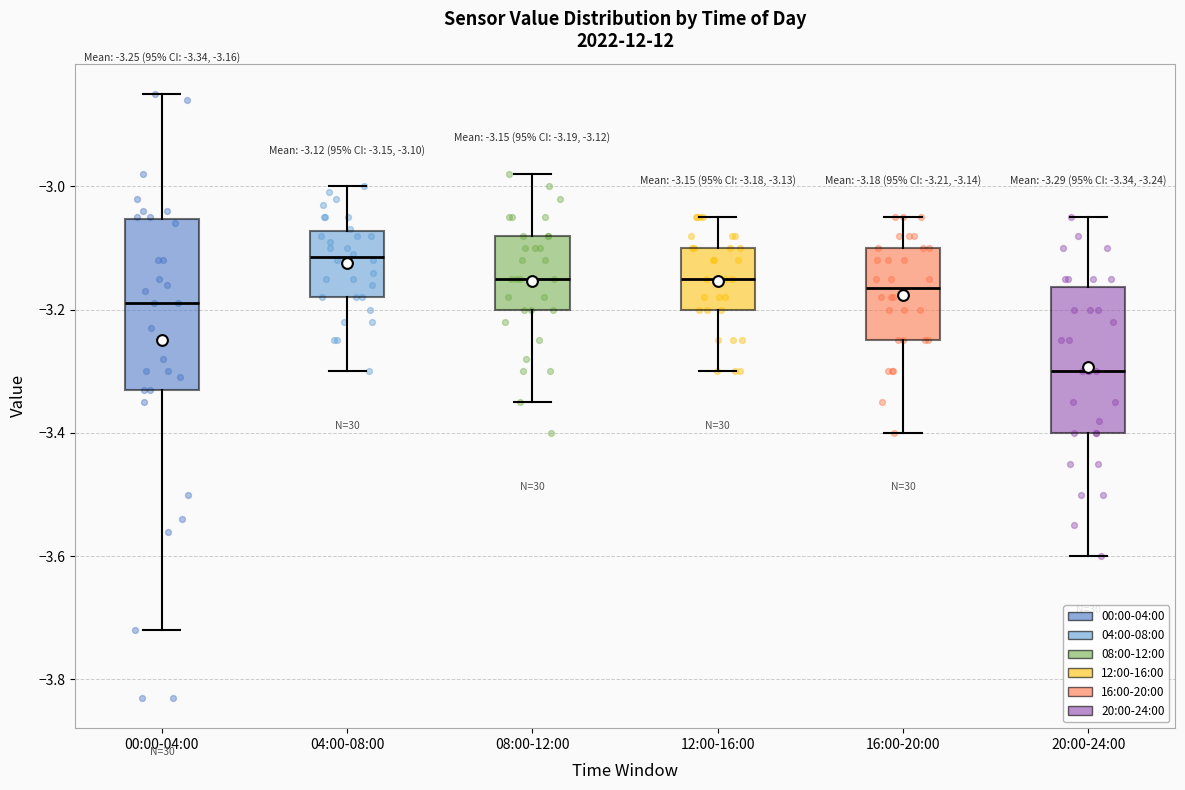

Which box's median line is the highest?

04:00-08:00